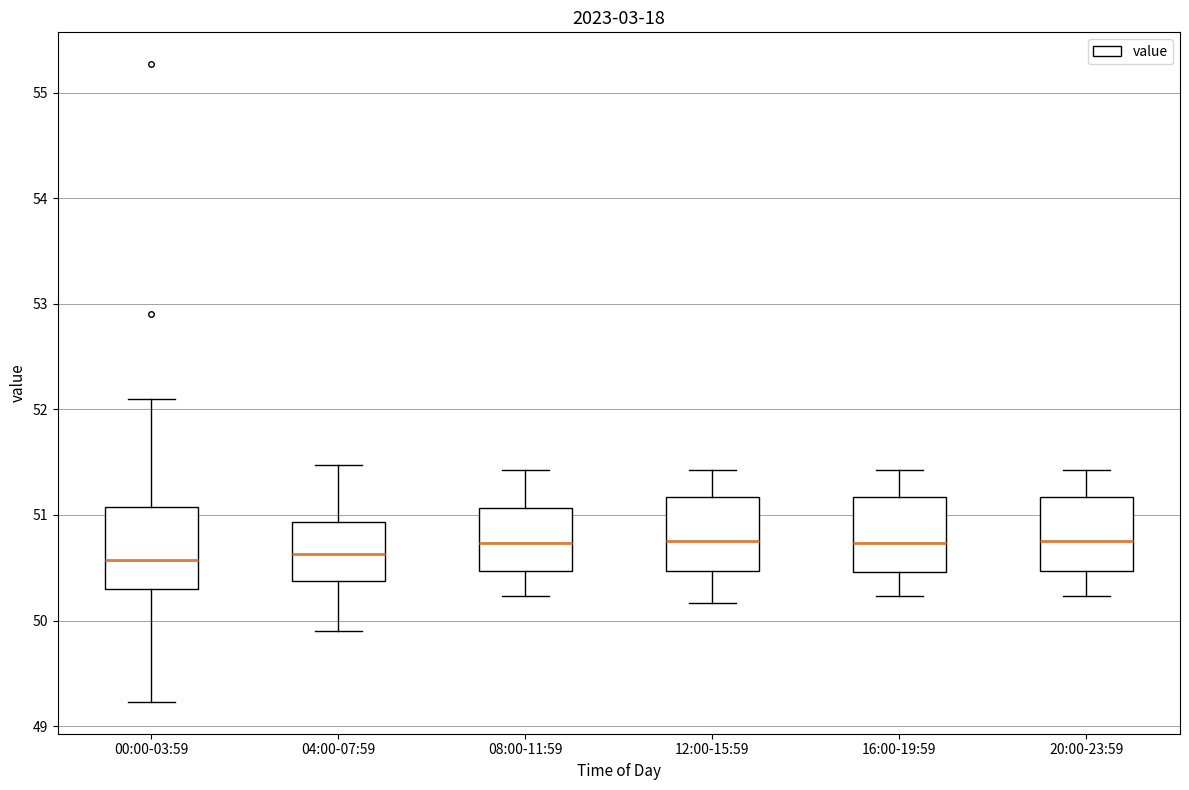

Where does the median line of the box for 16:00-19:59 sit on the y-axis? The values are not printed on the chart, so give them approximately, as read against the axis.

50.7